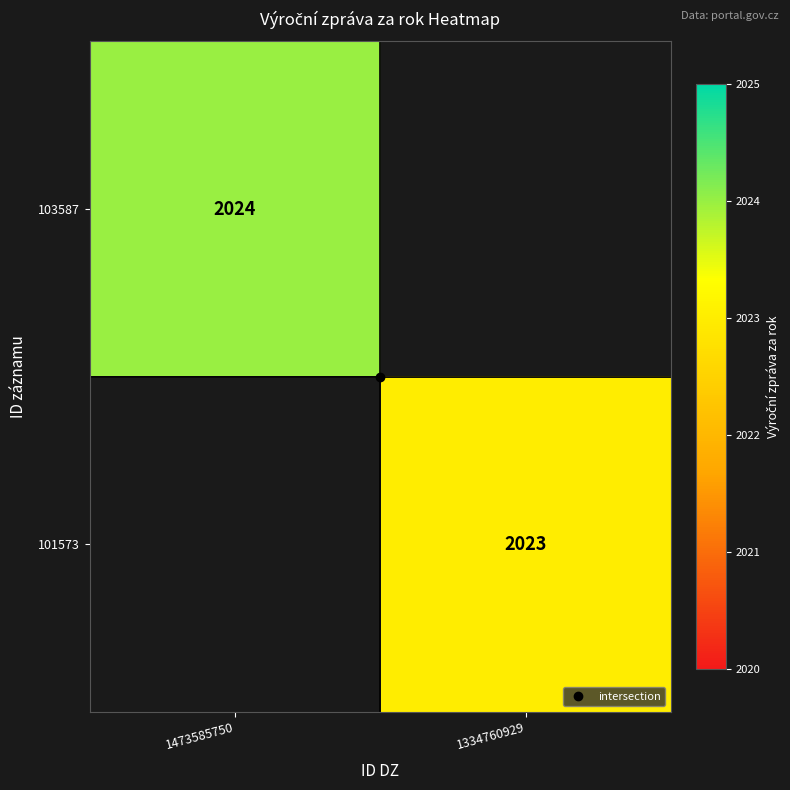

Rank the categories by 103587 value from highest to lowest.

1473585750, 1334760929